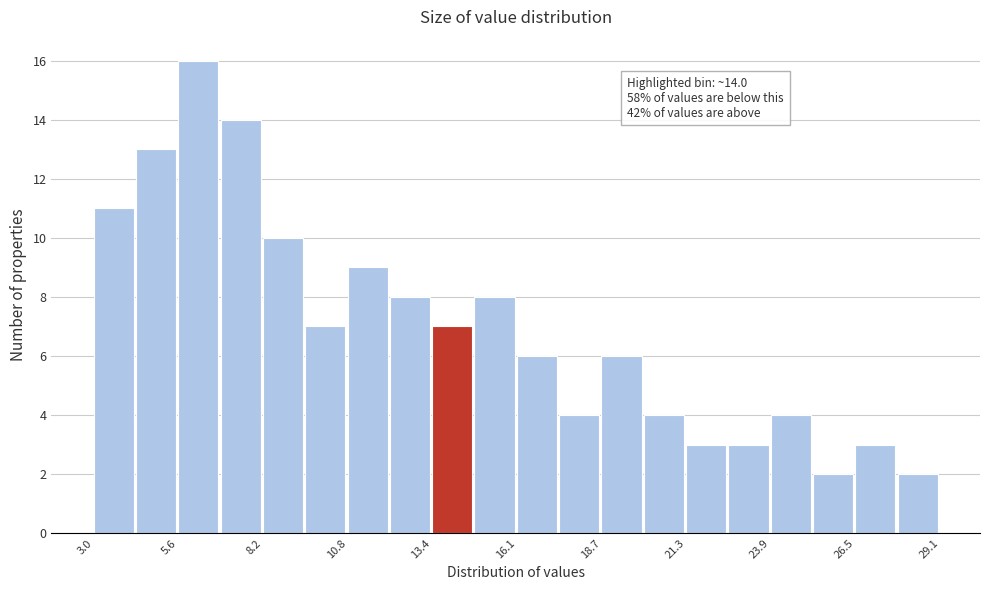

Around what value on the x-axis is the tallest bar? Give the approximate position of its centre, as read against the axis.

6.0